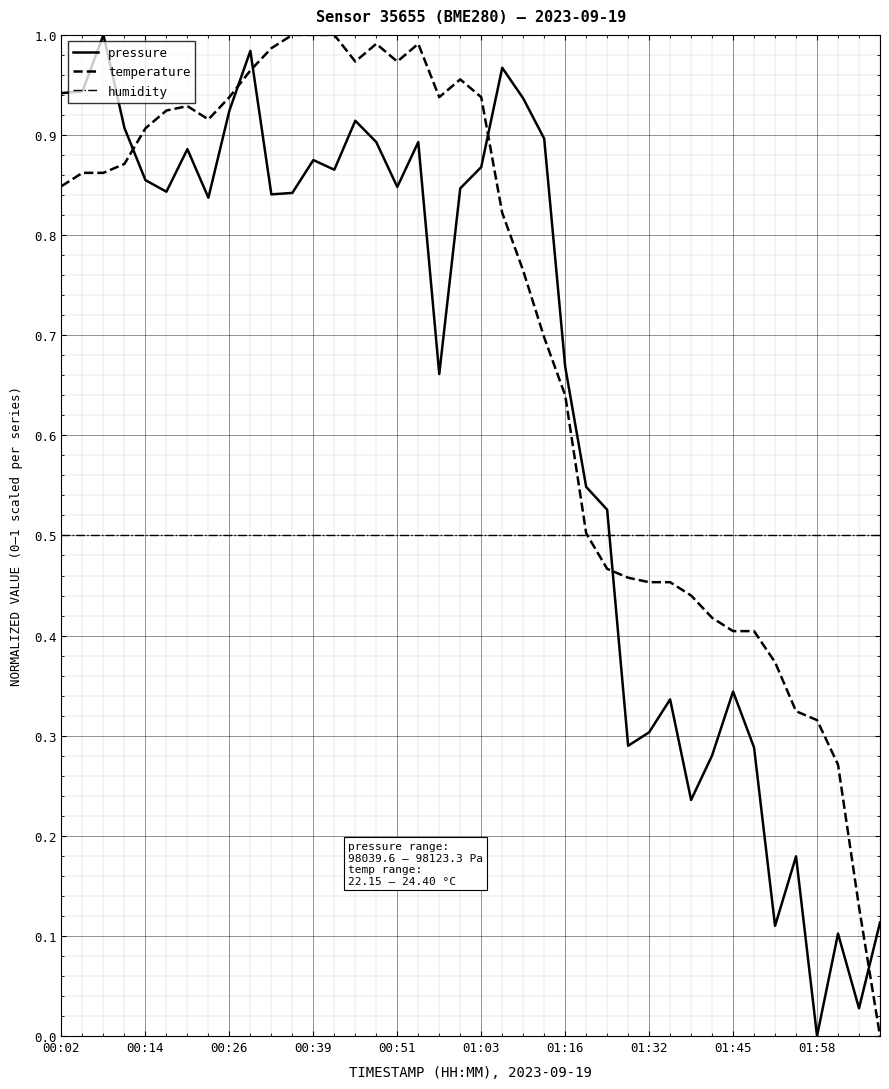

Which series has the largest total across all categories?

temperature